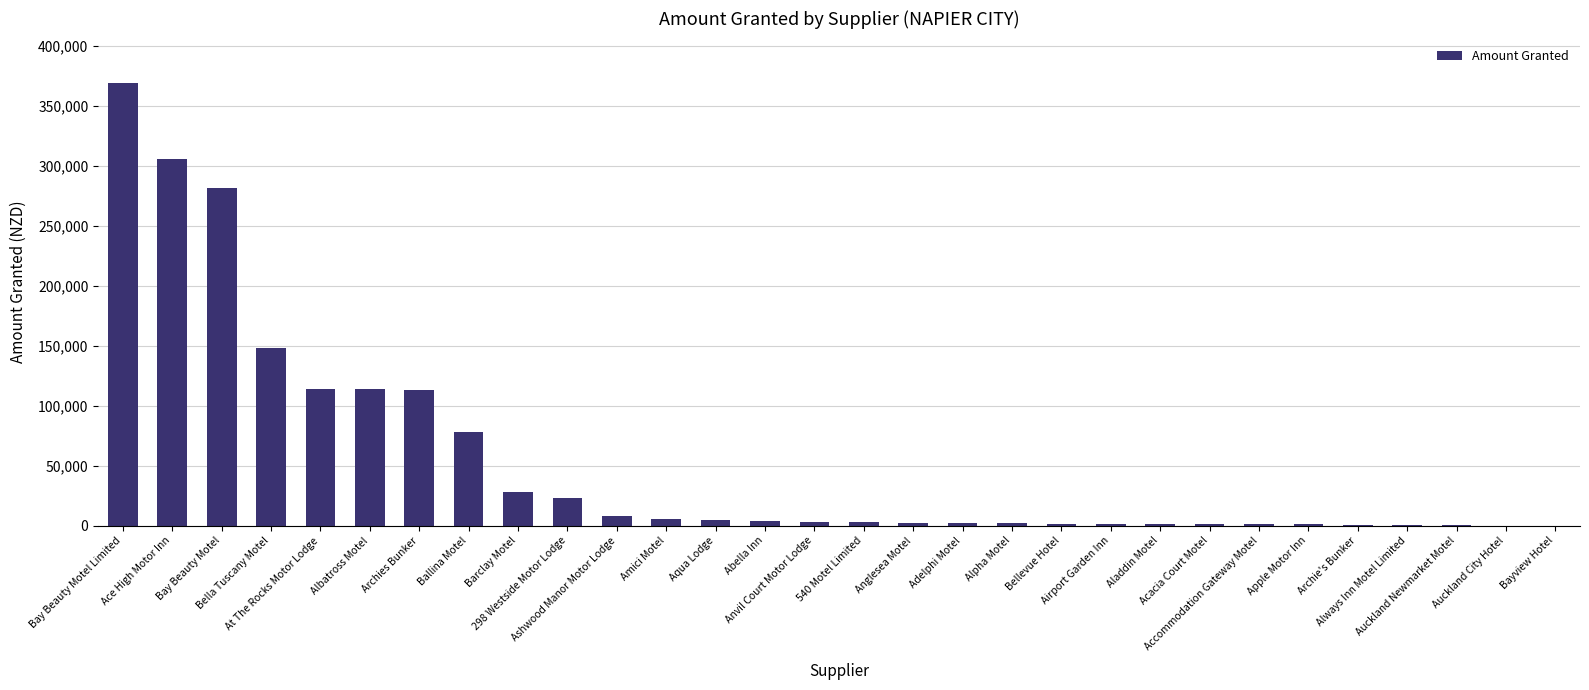

Where is the data nearest to the value 184694?

Bella Tuscany Motel